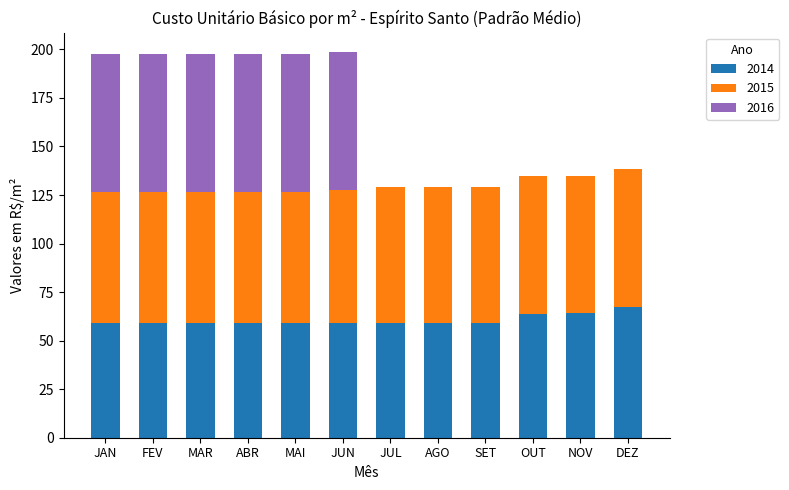

What are all the series names shown in the legend?

2014, 2015, 2016